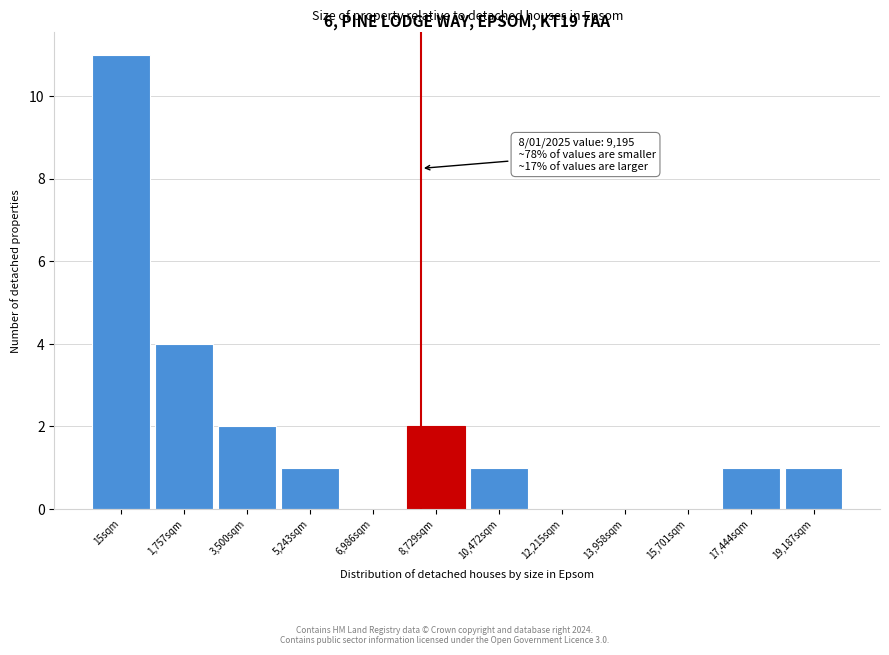

True or false: the data shows 1 at 8,729sqm.

False